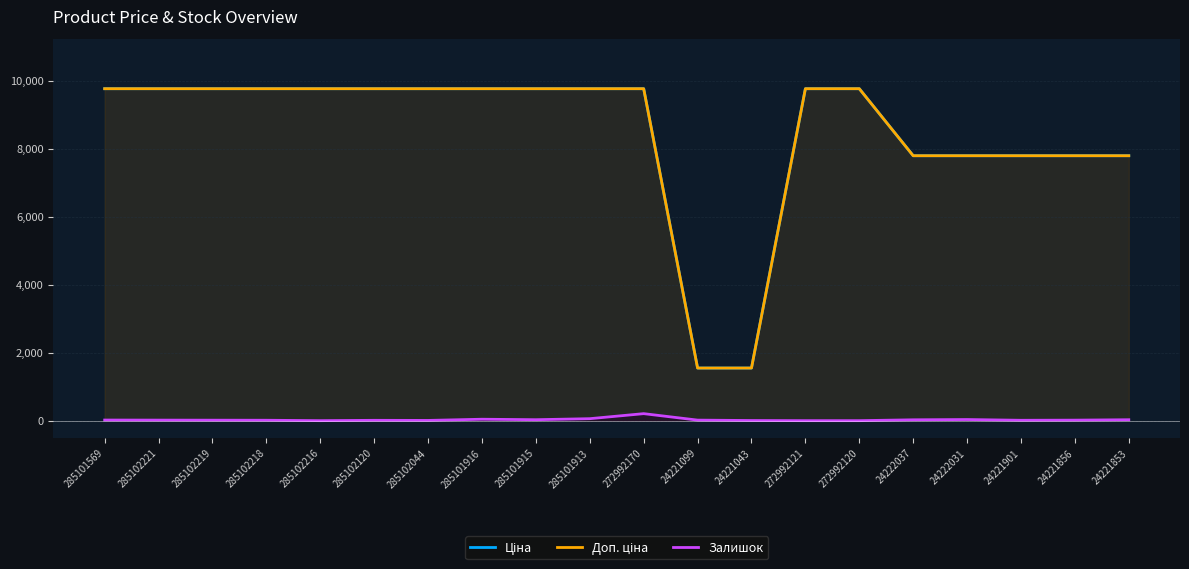

Is it true that Ціна equals 7792.9 at 24222037?

True